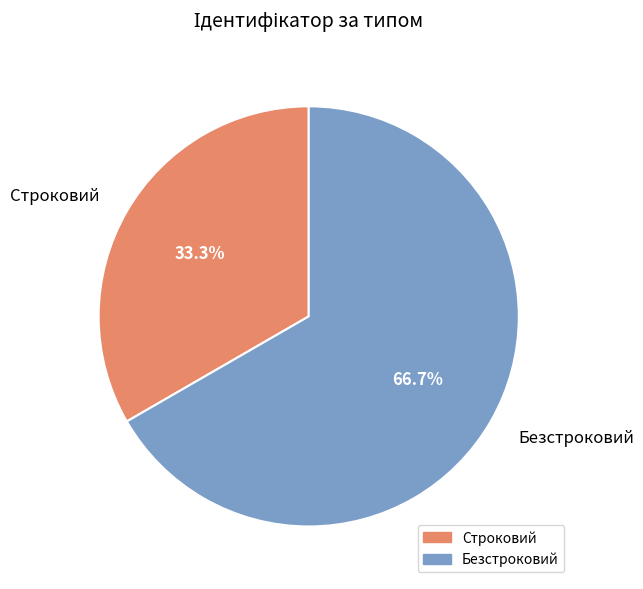

To the nearest percent, what is the difference between the Строковий and Безстроковий slice percentages?

33%